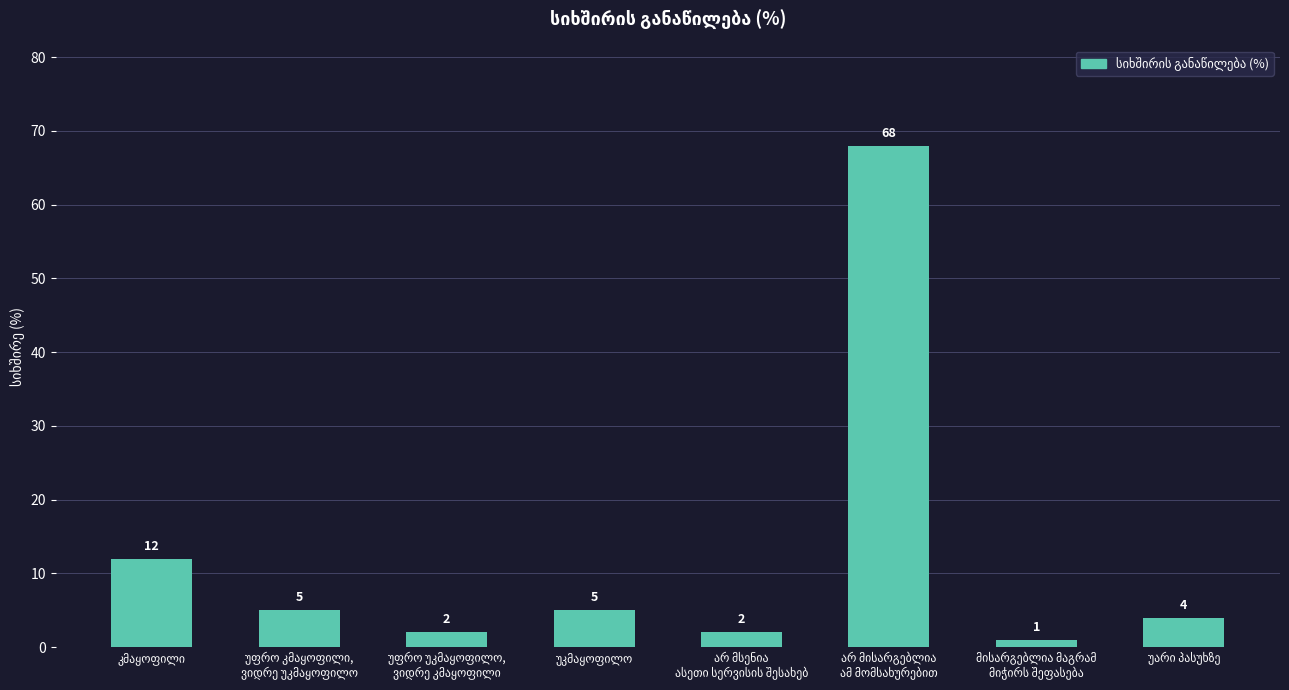

What is the smallest value displayed?

1